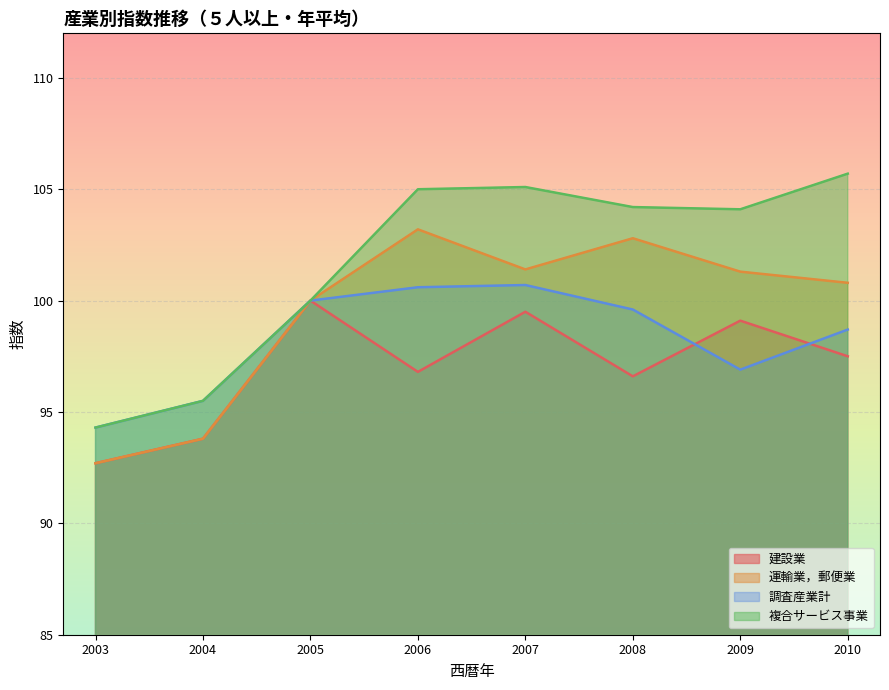

True or false: 運輸業，郵便業 has more than 1 points higher than both neighbors.

True